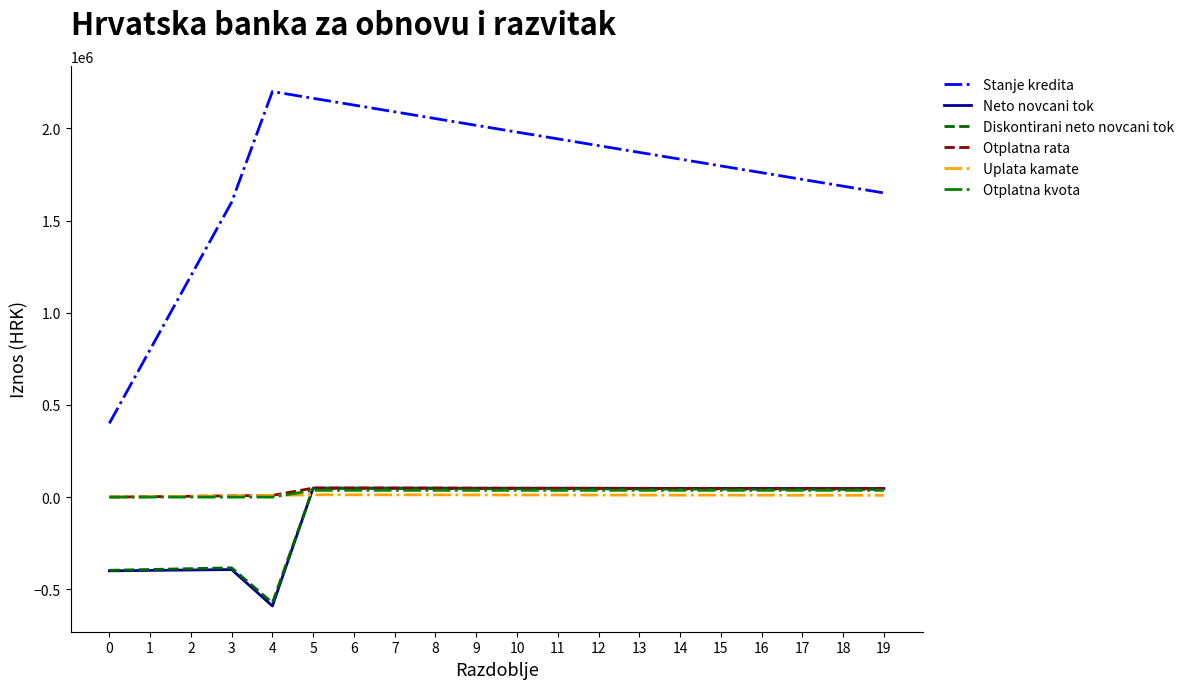

The value of Neto novcani tok at 4 is -590885.7. True or false?

True